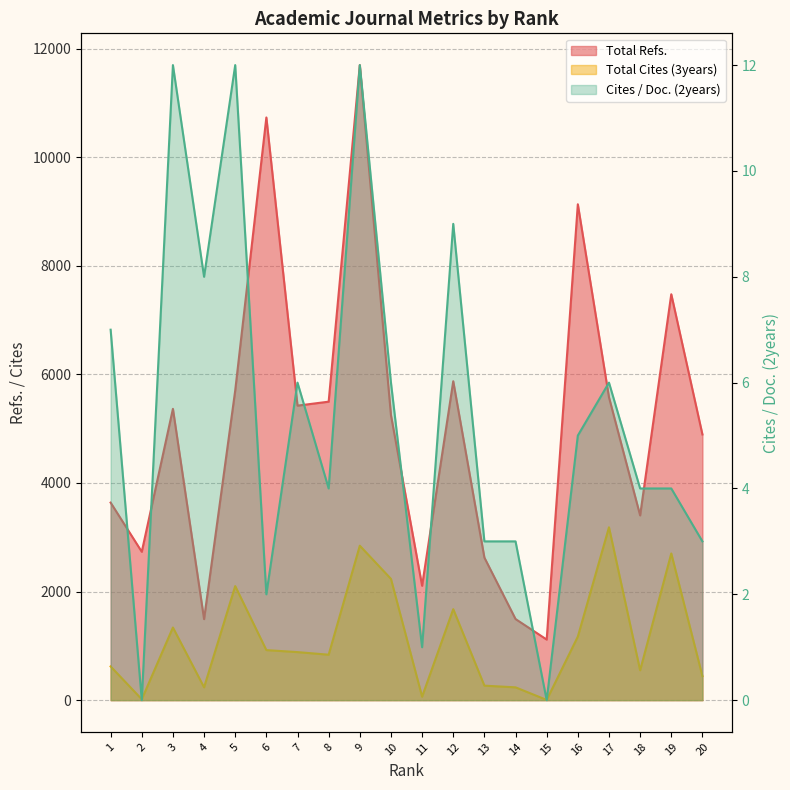

What is the average value of the Total Refs. series?

5062